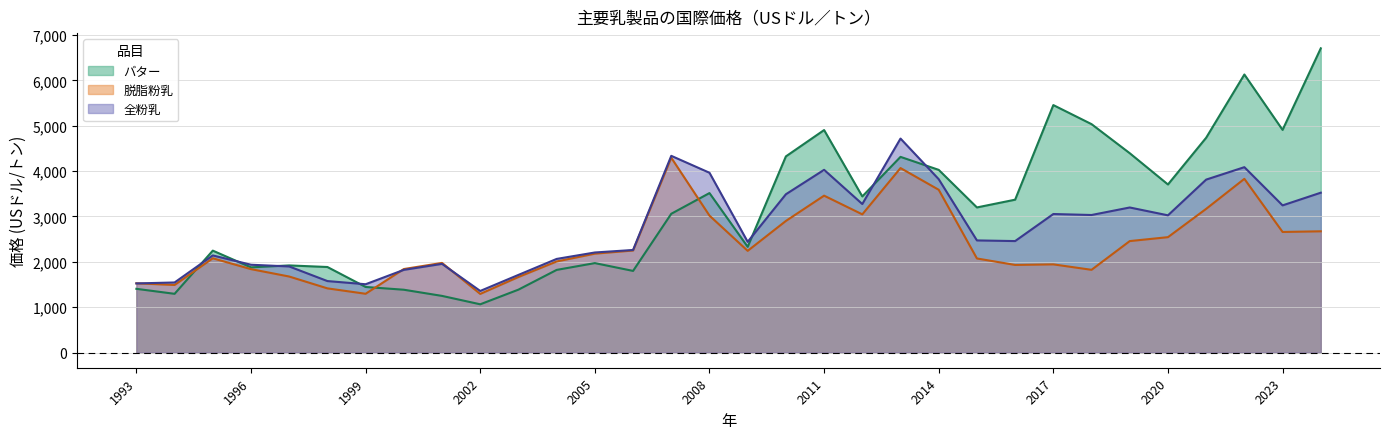

What is the total value across all series at 2018?

9888.2